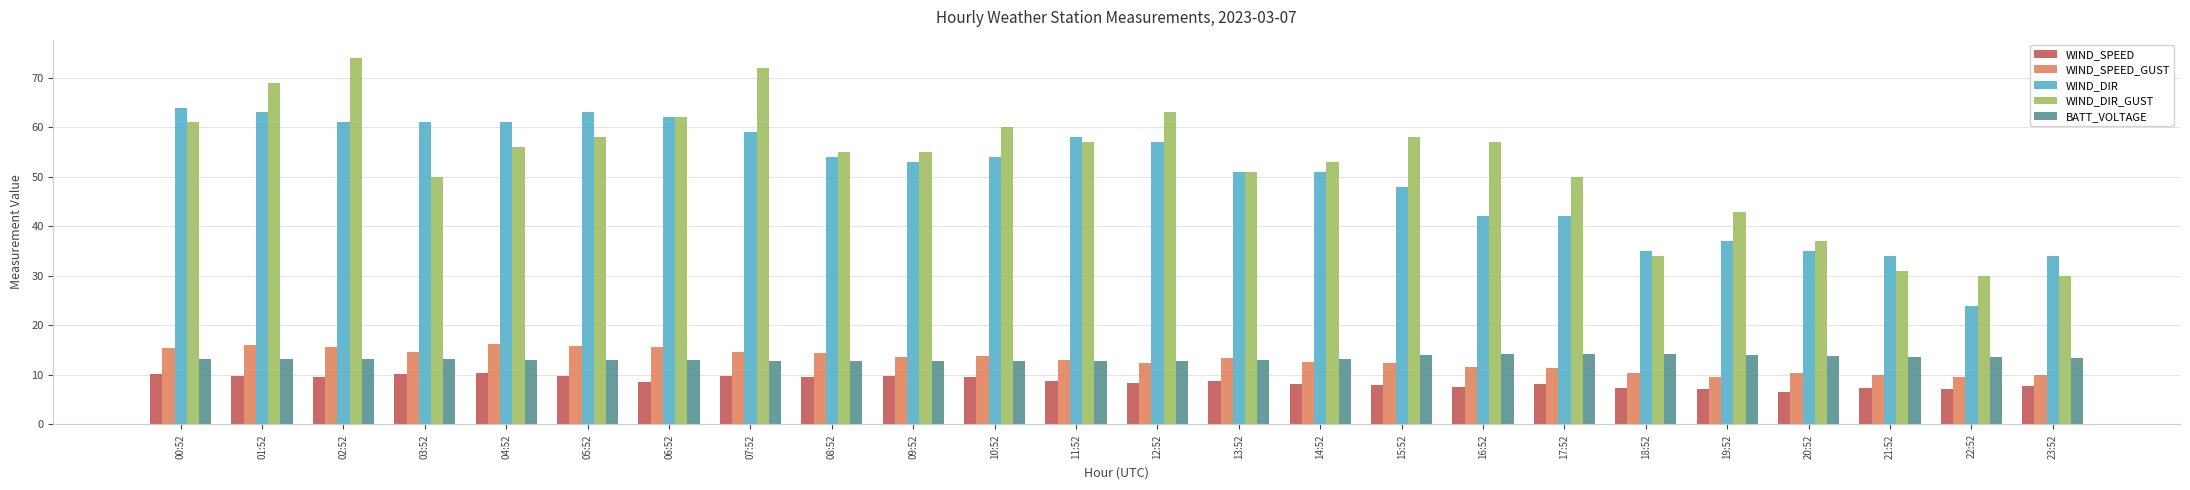

What is the average value of the WIND_DIR series?

50.1